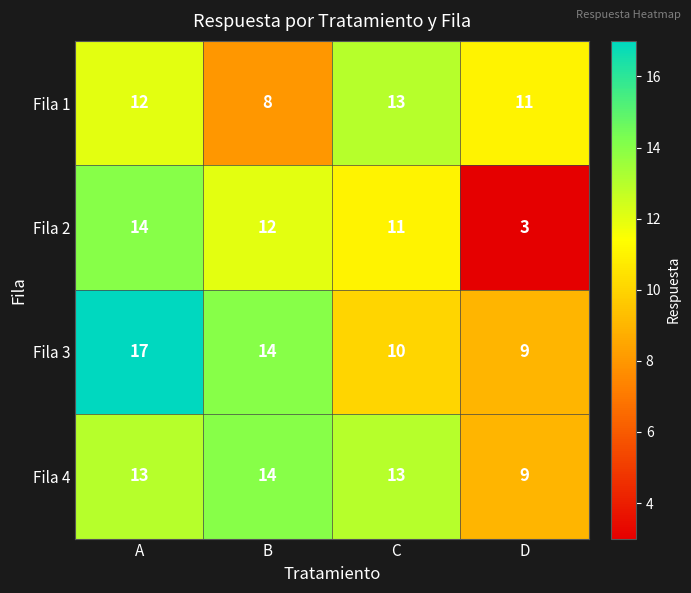

Rank the series at A from lowest to highest value.

Fila 1, Fila 4, Fila 2, Fila 3